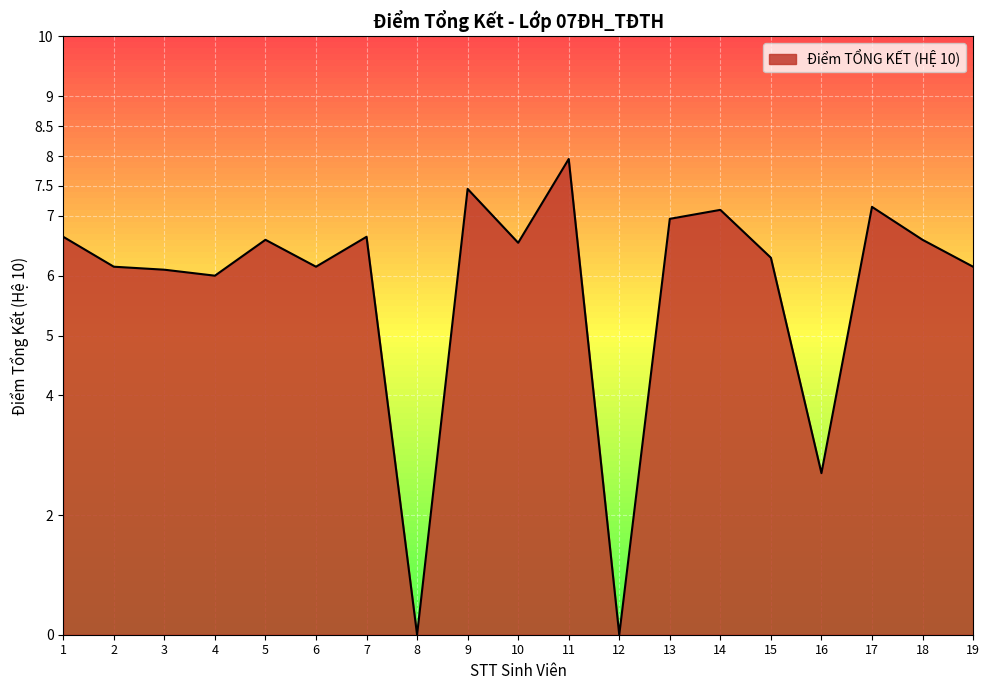

The chart shows a value of 7.0 at 13. True or false?

True